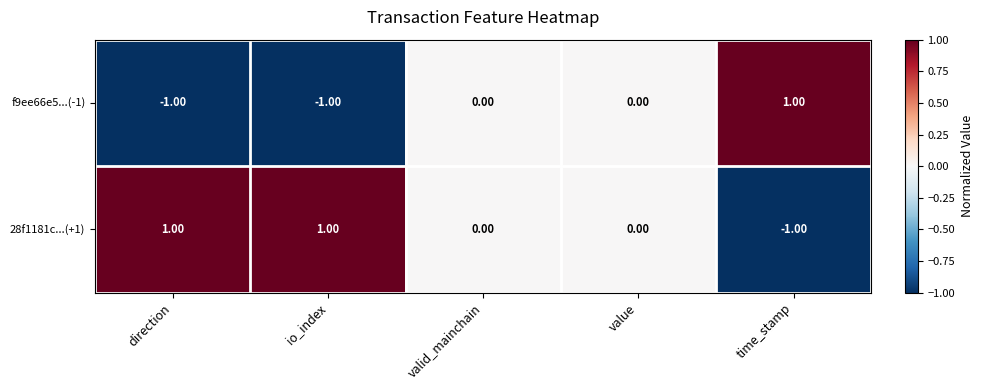

Which series has the largest total across all categories?

28f1181c...(+1)